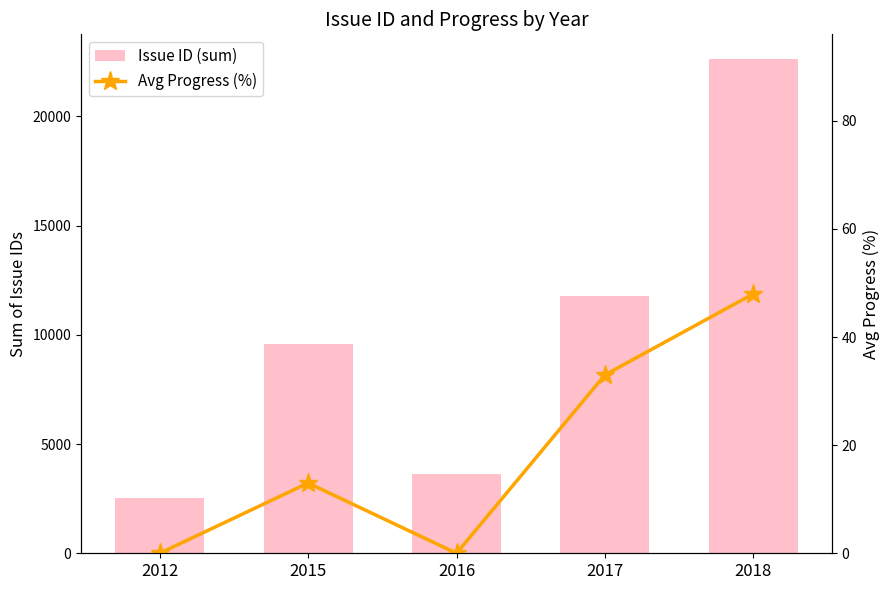

What is the difference between the Issue ID (sum) values at 2015 and 2016?

5948